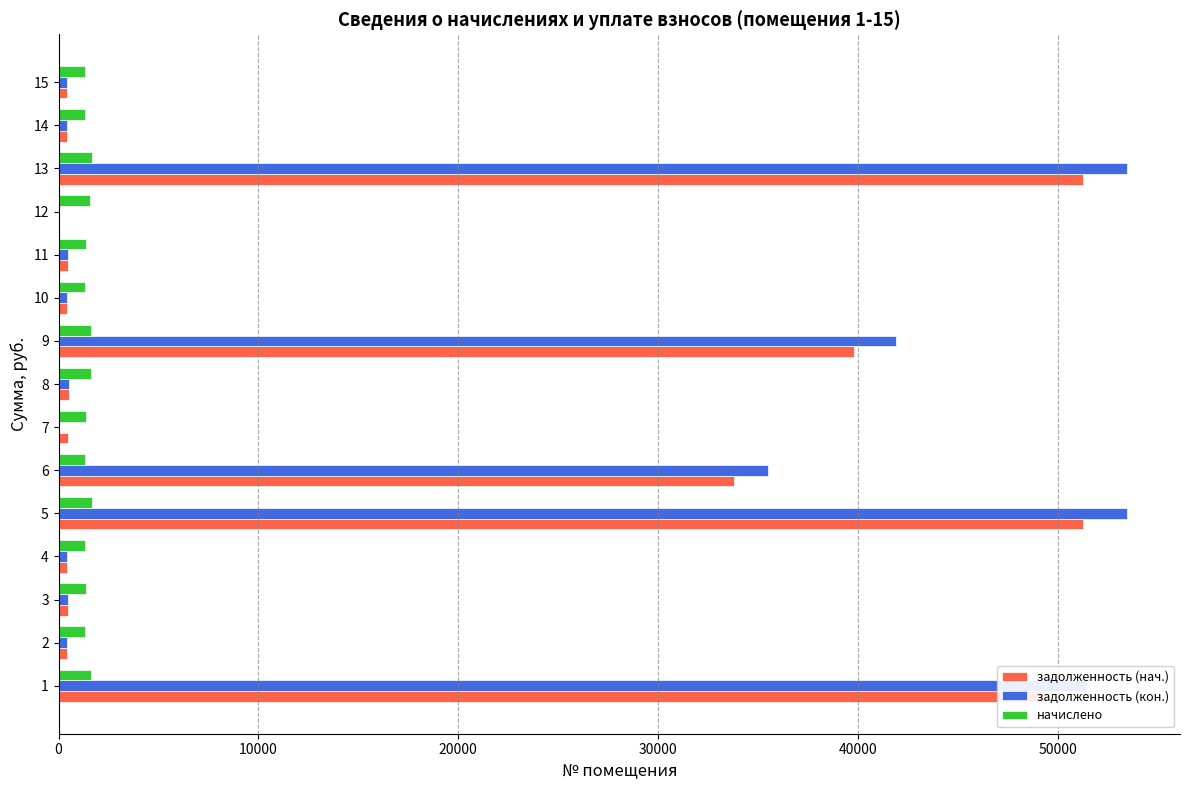

Which series changed the most between 5 and 9?

задолженность (кон.)